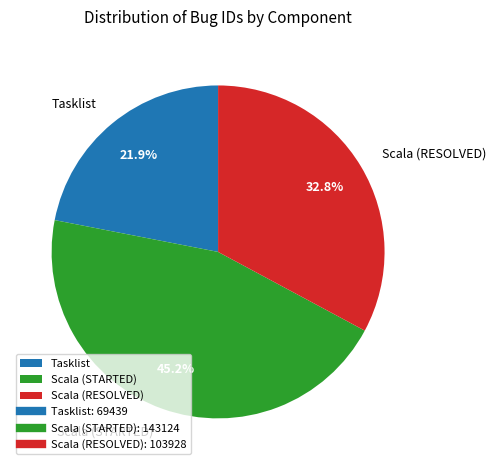

To the nearest percent, what is the difference between the largest and smallest slice percentages?

23%